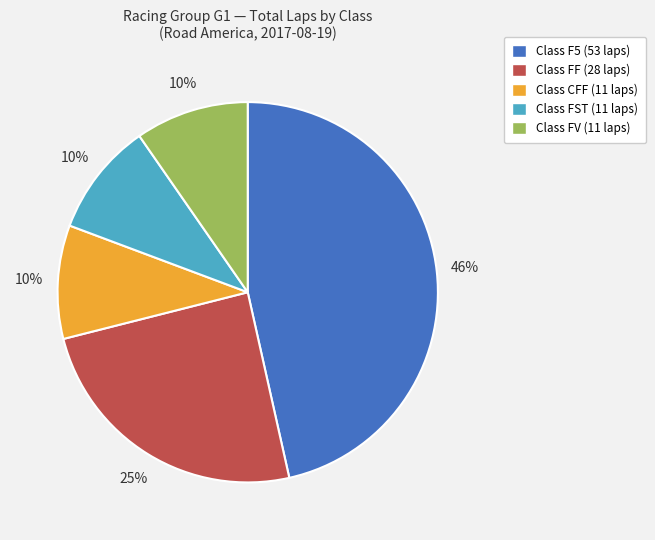

Does any single category account for the majority?

No